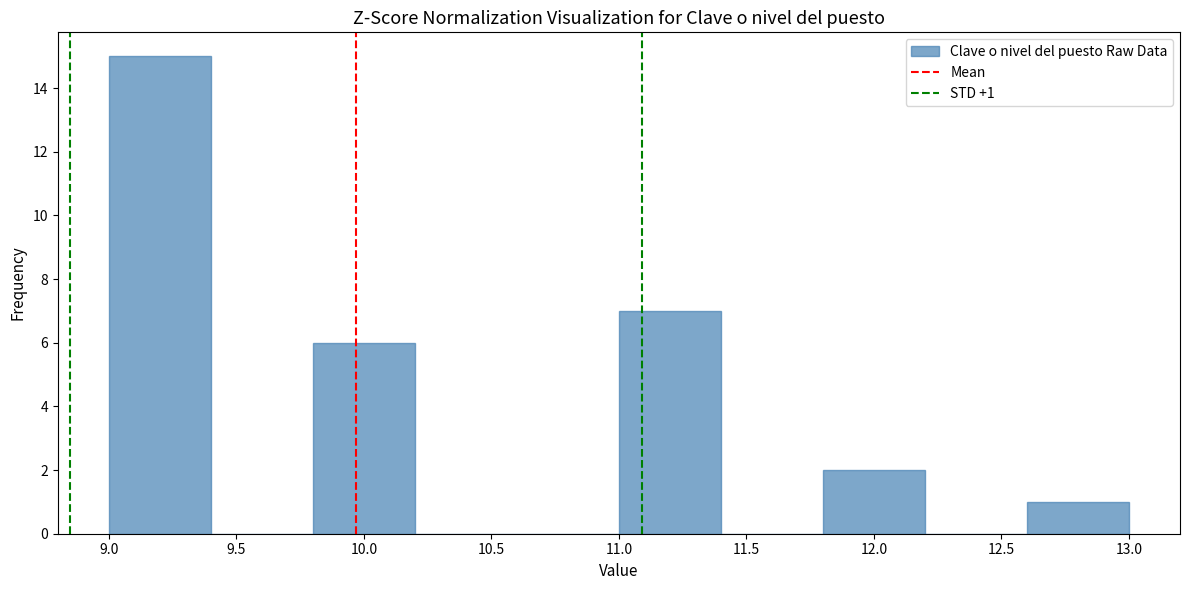

Over which range of the x-axis is the bar tallest?

9.0 to 9.4